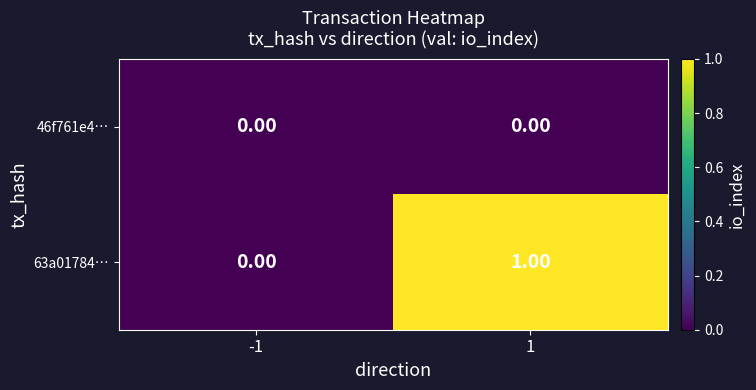

List the series in order of their overall mean, lowest first.

46f761e4…, 63a01784…